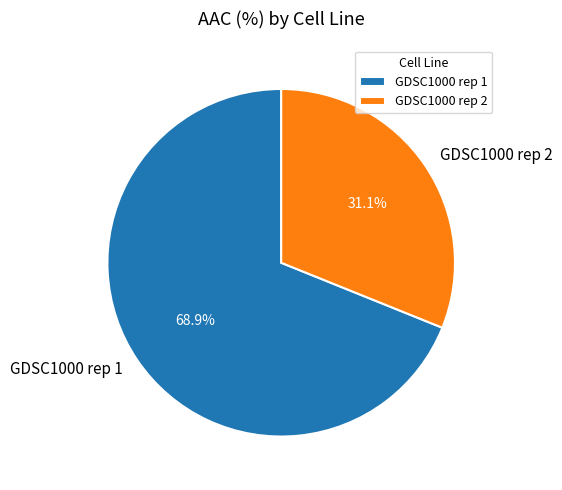

To the nearest percent, what is the difference between the largest and smallest slice percentages?

38%